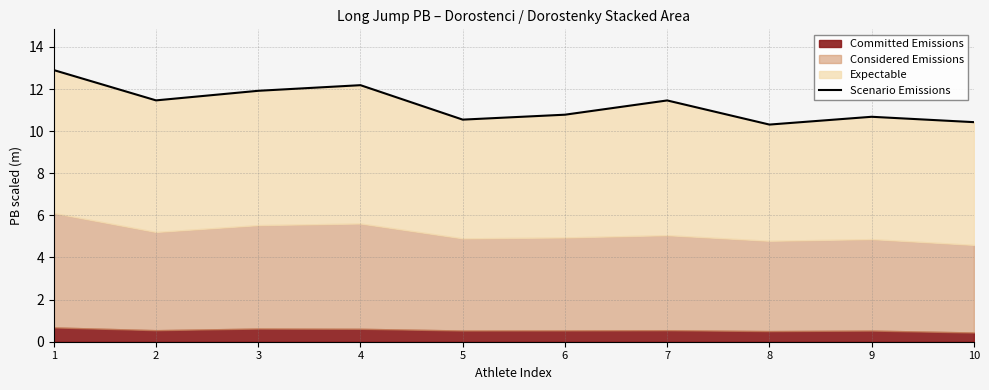

What is the change in value from 3 to 5?

-1.4